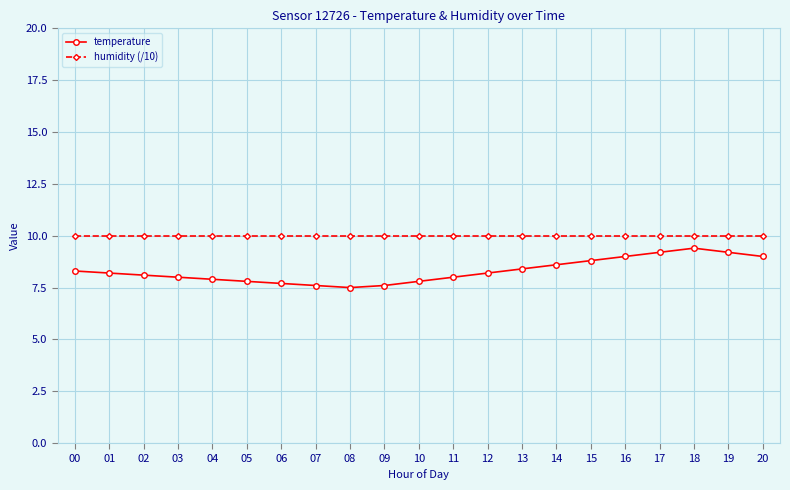

True or false: humidity (/10) and temperature intersect in this chart.

False